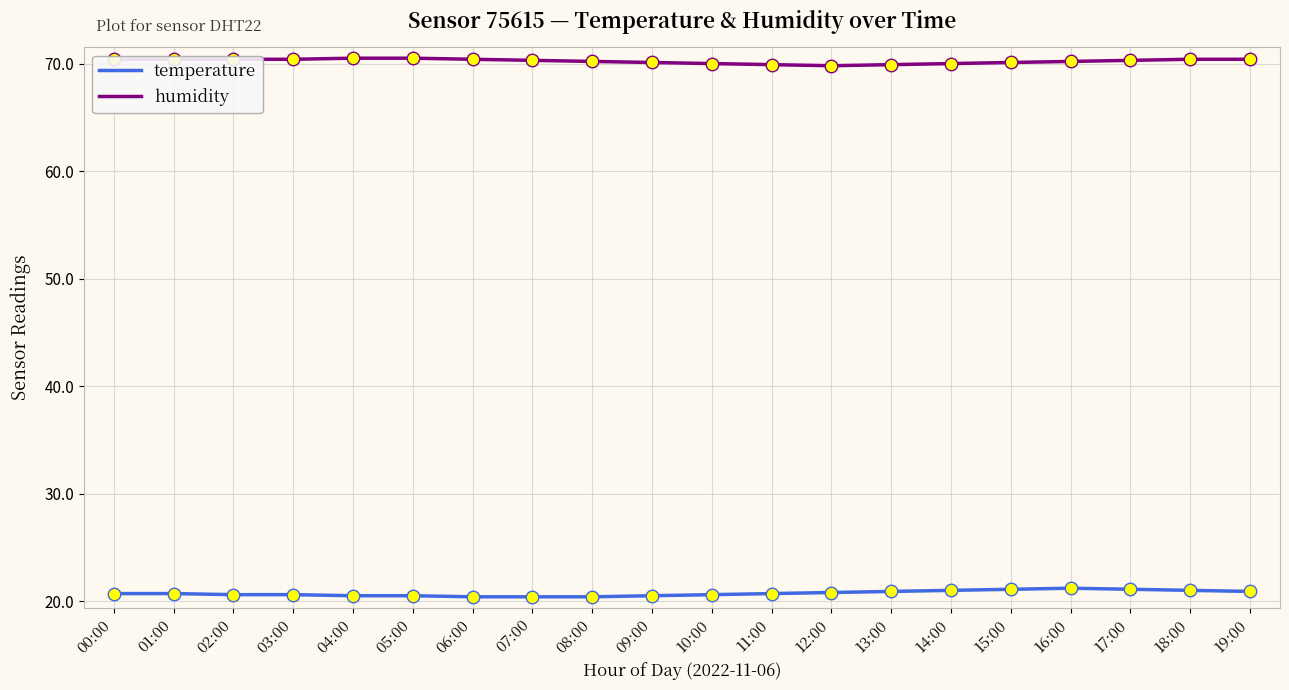

True or false: humidity and temperature cross at least once.

False